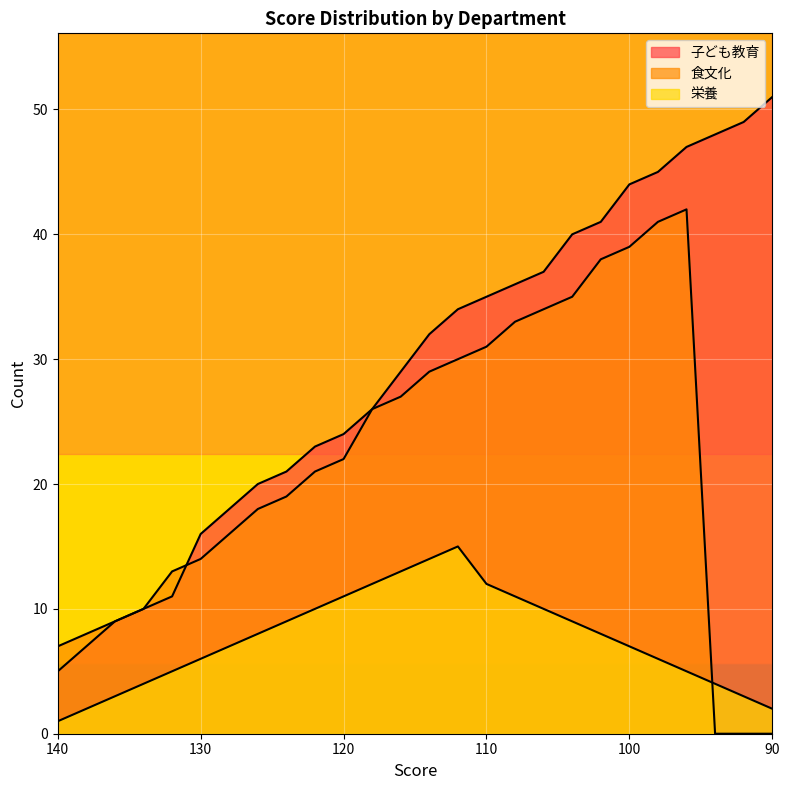

At which label does 栄養 reach its peak?

112